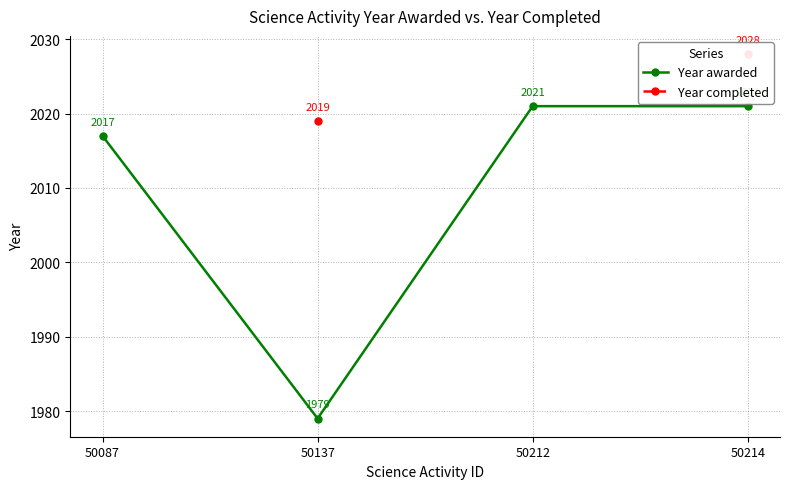

Is the value of Year completed at 50214 greater than the value of Year awarded at 50137?

Yes